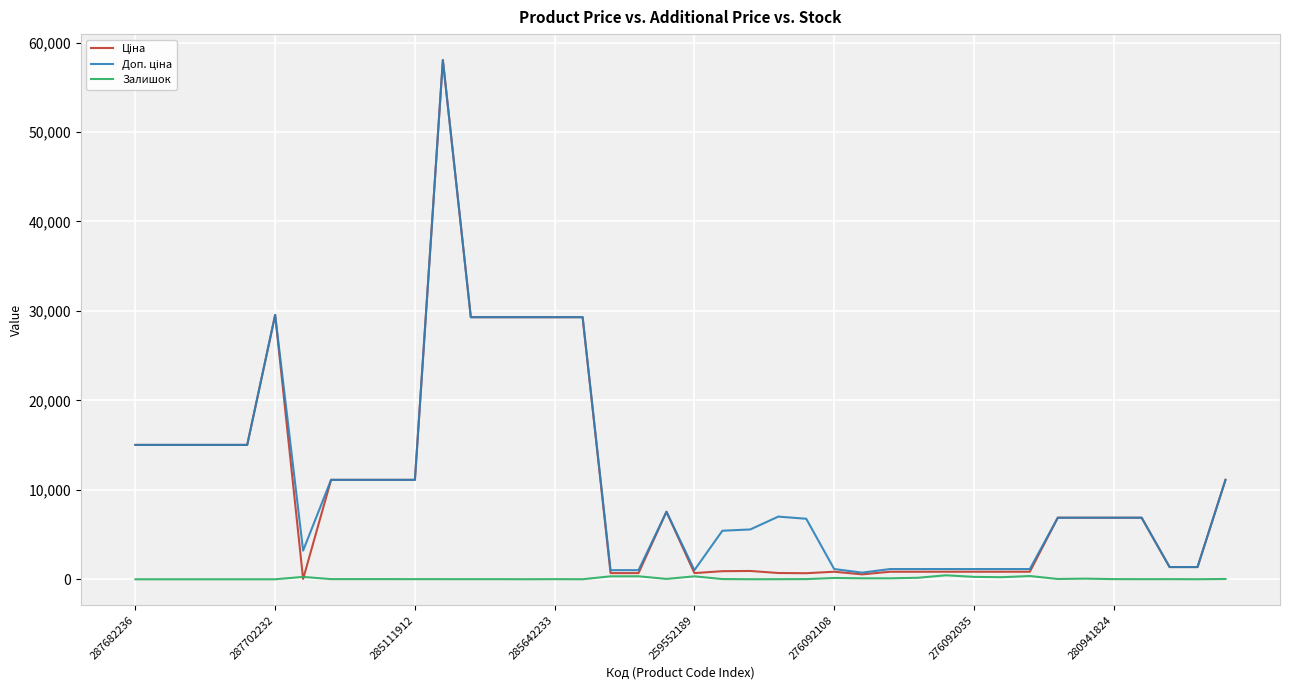

What is the maximum value shown in the chart?

58037.0